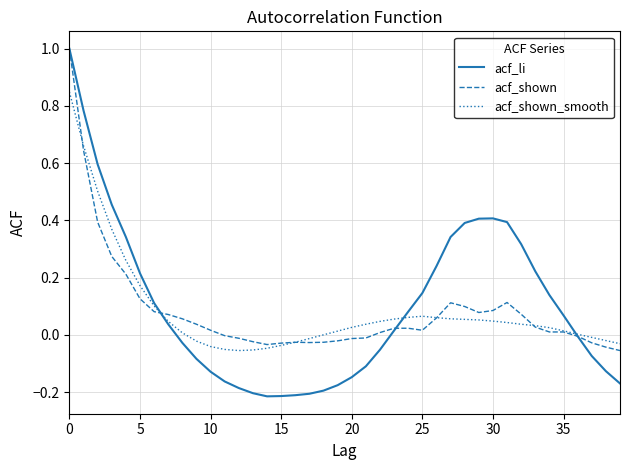

Which series has the widest spread of values?

acf_li